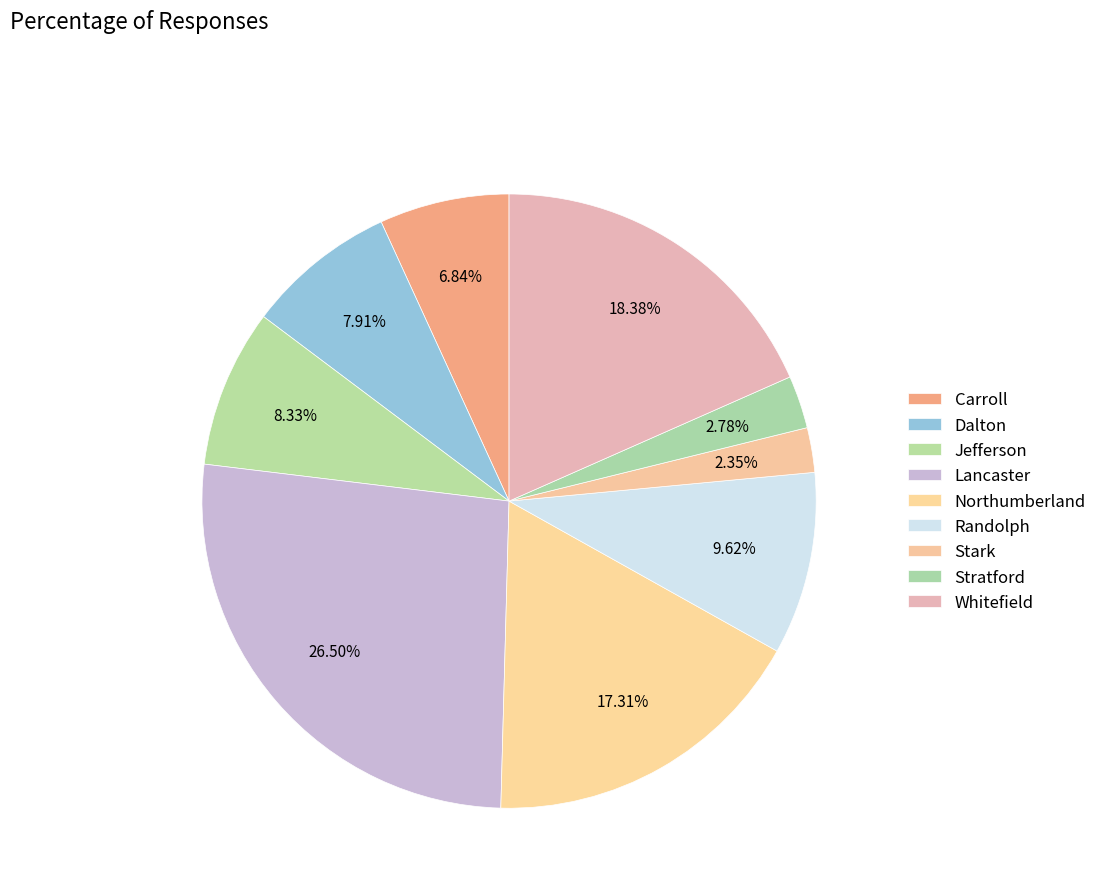

Is there a majority slice in this chart?

No